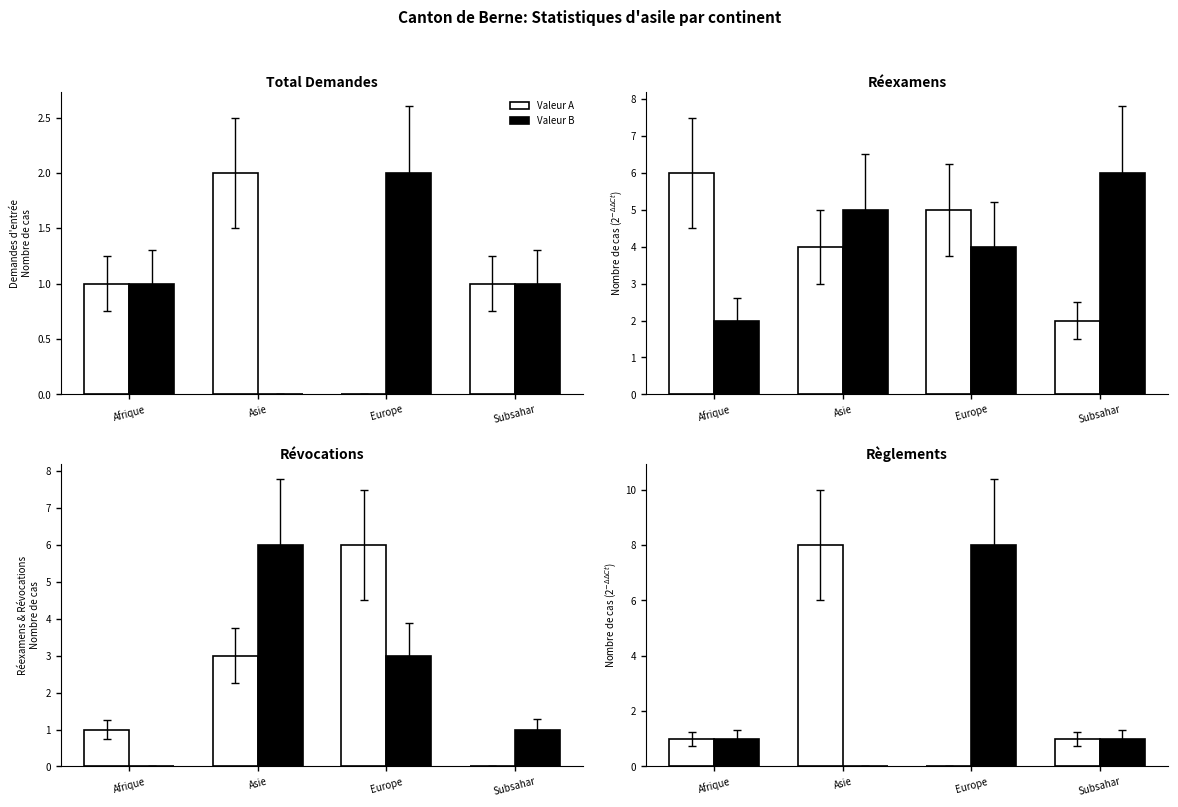

The value of Valeur A at Asie is 8. True or false?

True